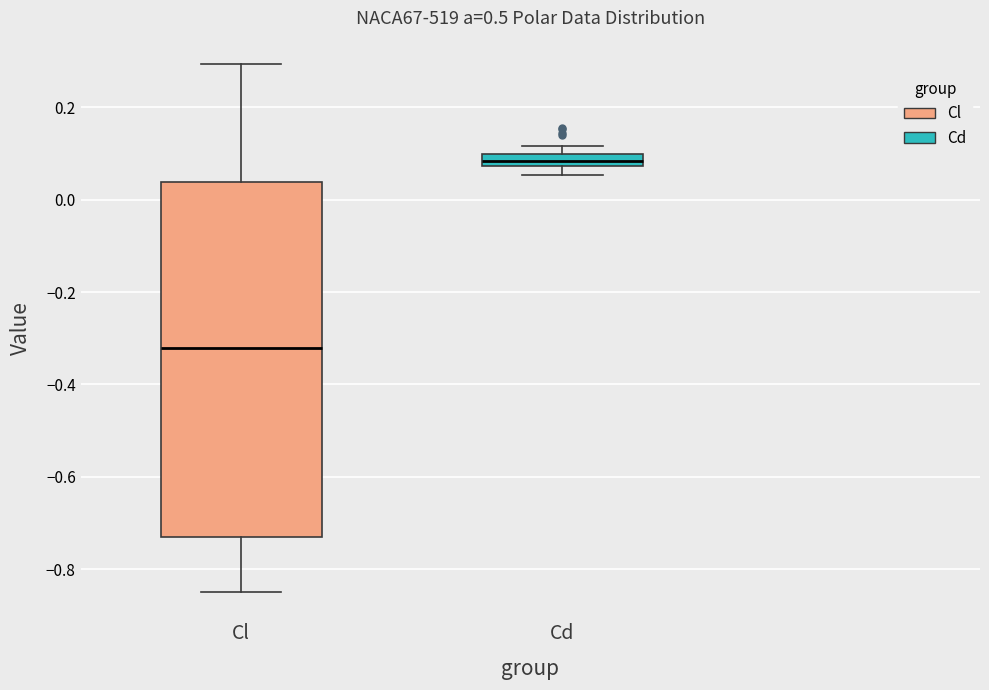

Comparing the boxes themselves (not the whiskers), which one is the tallest?

Cl